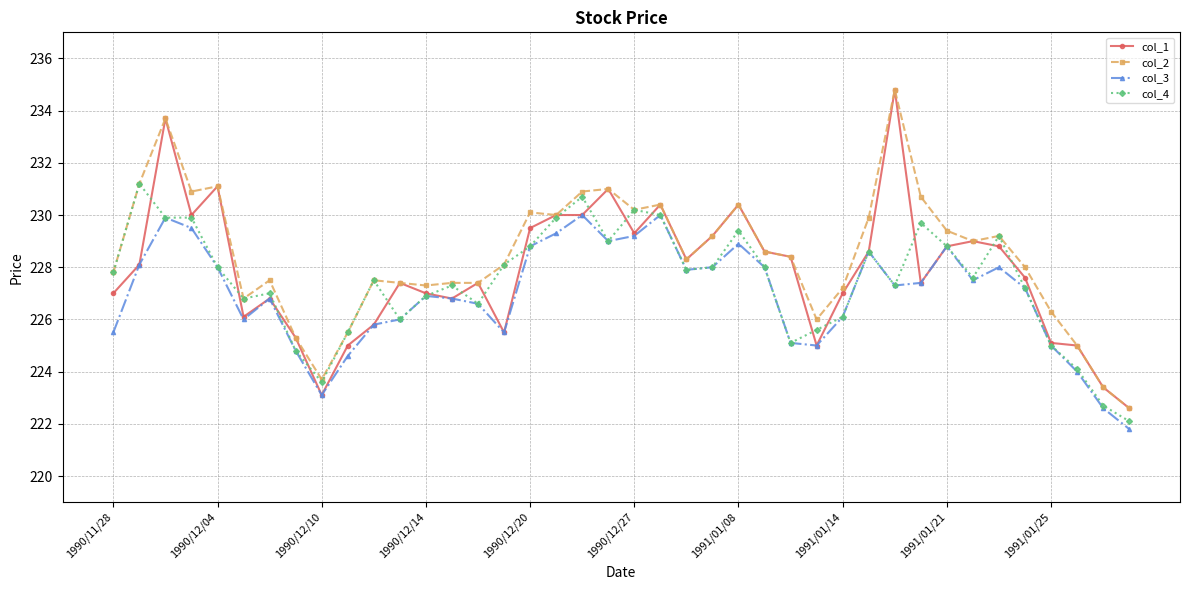

Does the chart display data point markers on the line(s)?

Yes